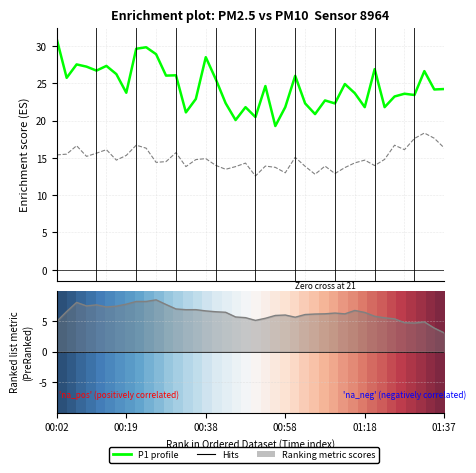

The P2 (Hits) series shows 6.0 at 22. True or false?

False